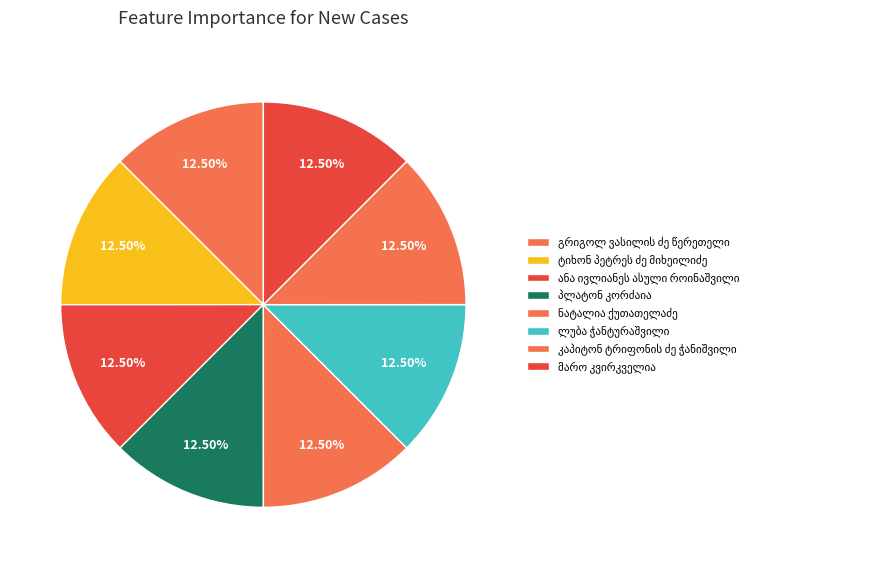

How many segments does this pie chart have?

8